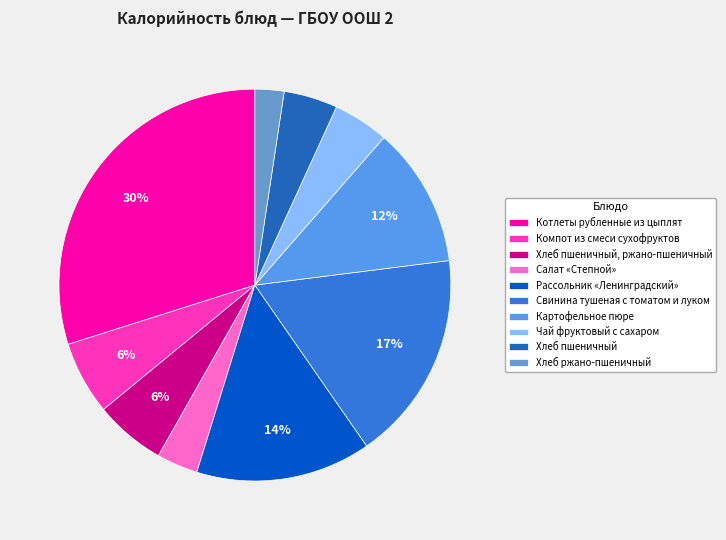

Which slice is the largest?

Котлеты рубленные из цыплят